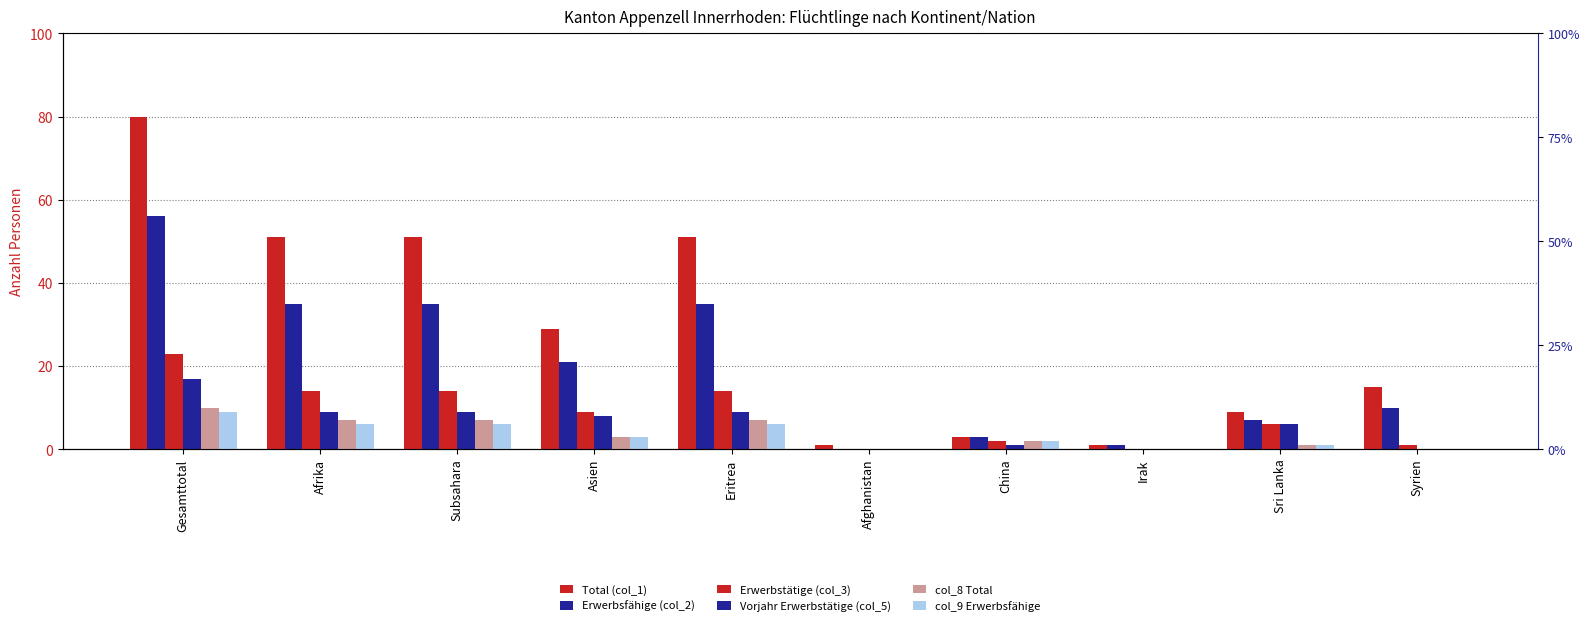

Where does the col_8 Total series first go above 3?

Gesamttotal